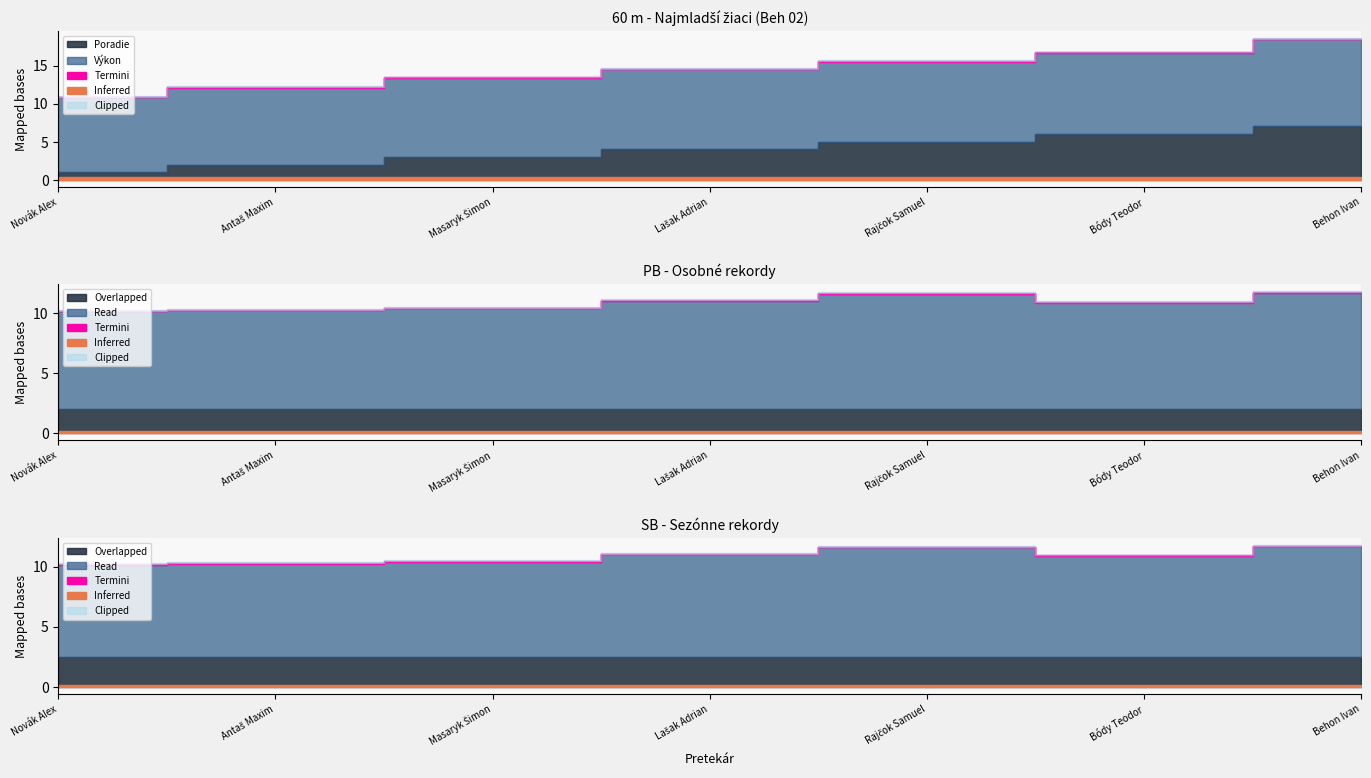

Reading left to right, list all the values displayed in this chart.

Poradie: 1.0	2.0	3.0	4.0	5.0	6.0	7.0
Výkon: 9.9	10.2	10.4	10.6	10.6	10.7	11.5
PB: 10.2	10.3	10.4	11.1	11.6	10.9	11.7
SB: 10.2	10.3	10.4	11.1	11.6	10.9	11.7